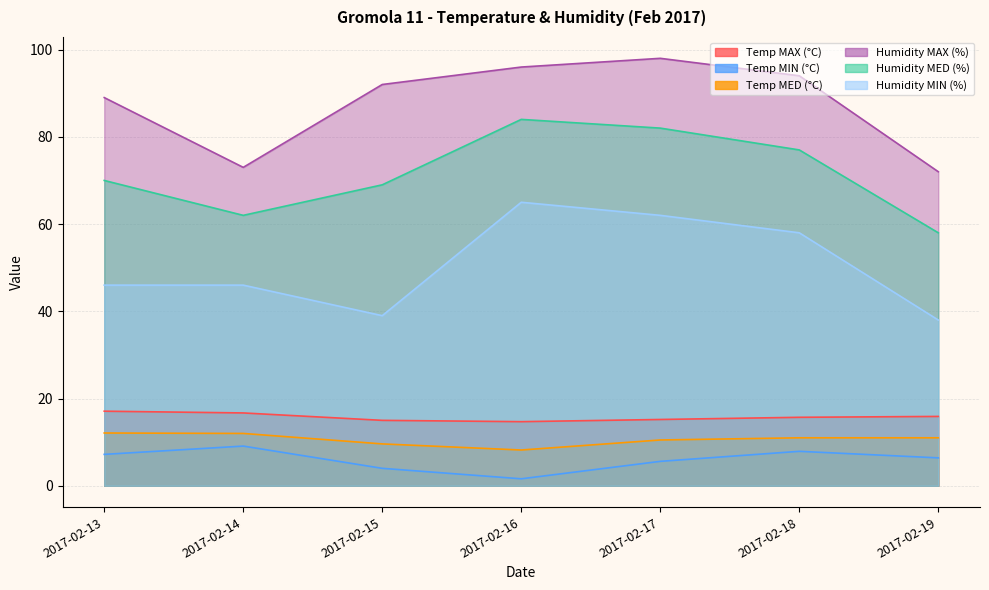

How many categories are shown in the chart?

7